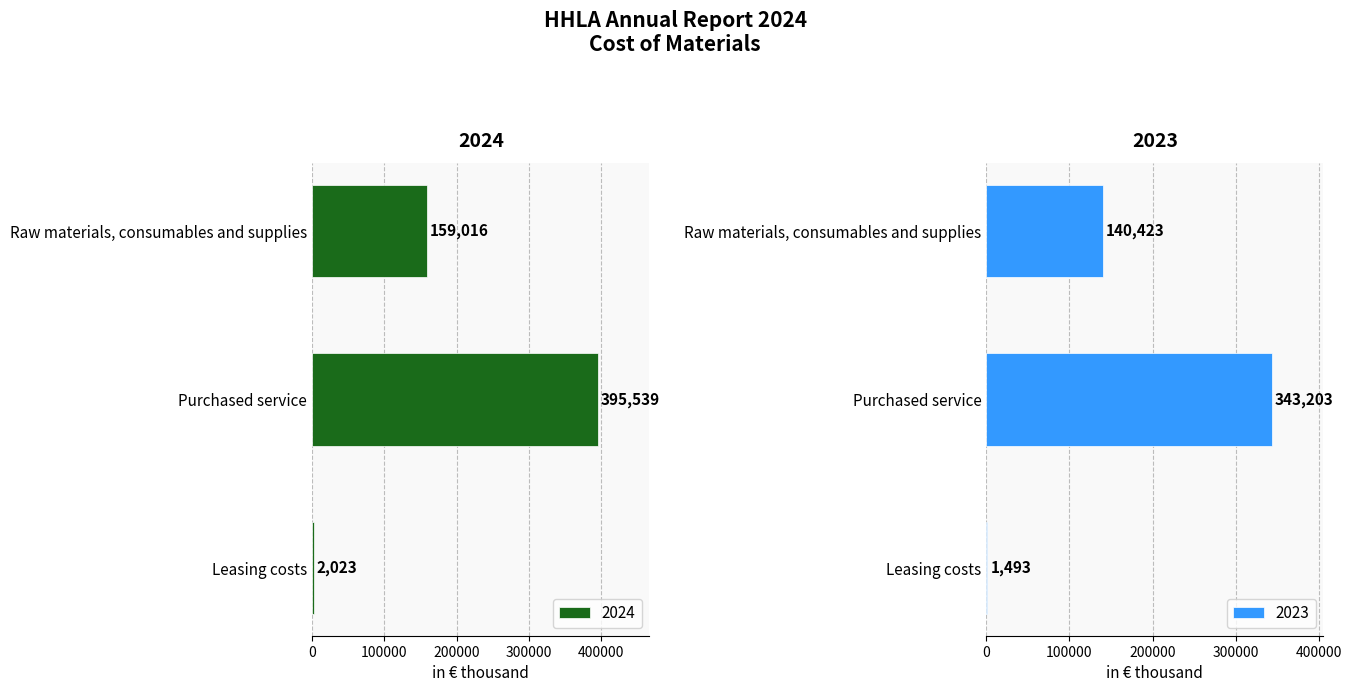

How many bars are there in total?

6